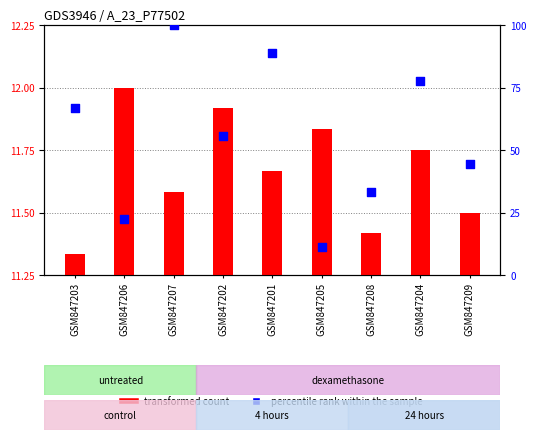

Is the value of percentile rank within the sample at GSM847208 greater than the value of transformed count at GSM847206?

Yes